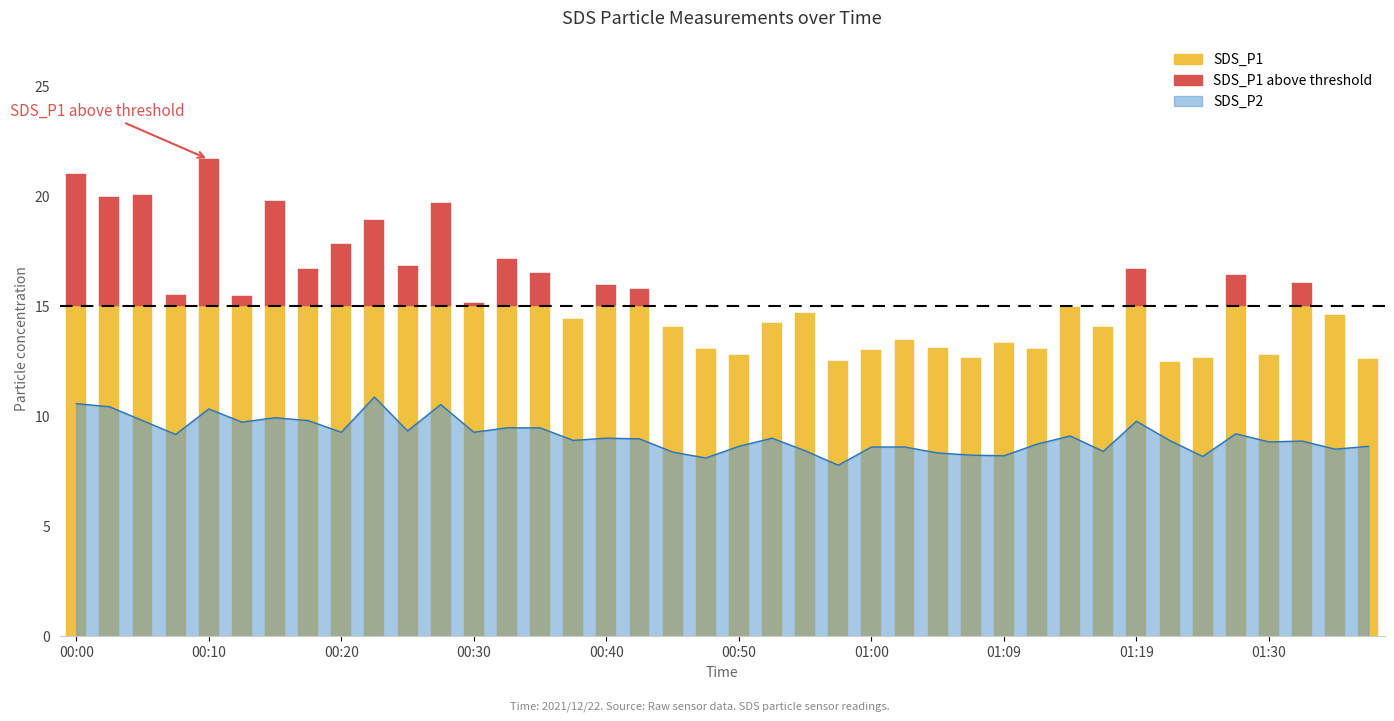

Rank the categories by value from highest to lowest.

00:22, 00:00, 00:27, 00:03, 00:10, 00:15, 00:05, 00:18, 01:19, 00:13, 00:32, 00:35, 00:25, 00:20, 00:30, 01:27, 00:08, 01:14, 00:40, 00:52, 00:42, 00:37, 01:22, 01:32, 01:30, 01:12, 00:50, 01:37, 01:00, 01:02, 01:34, 00:55, 01:17, 00:45, 01:04, 01:07, 01:09, 01:25, 00:47, 00:57